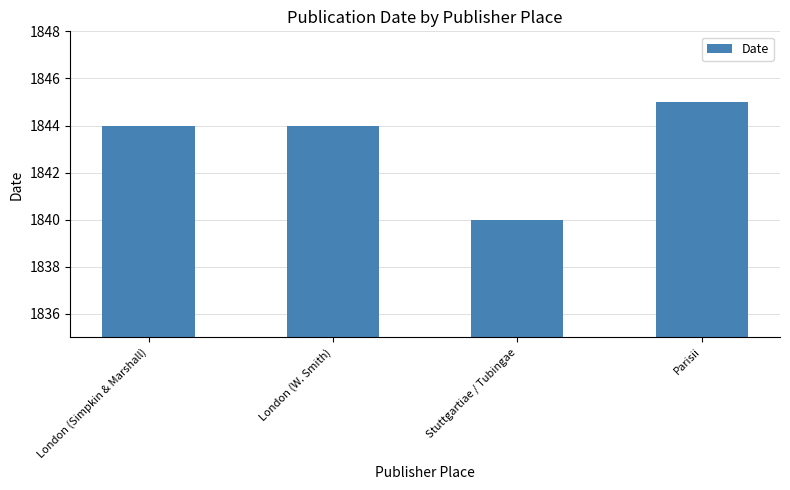

What value does the data have at London (Simpkin & Marshall)?

1844